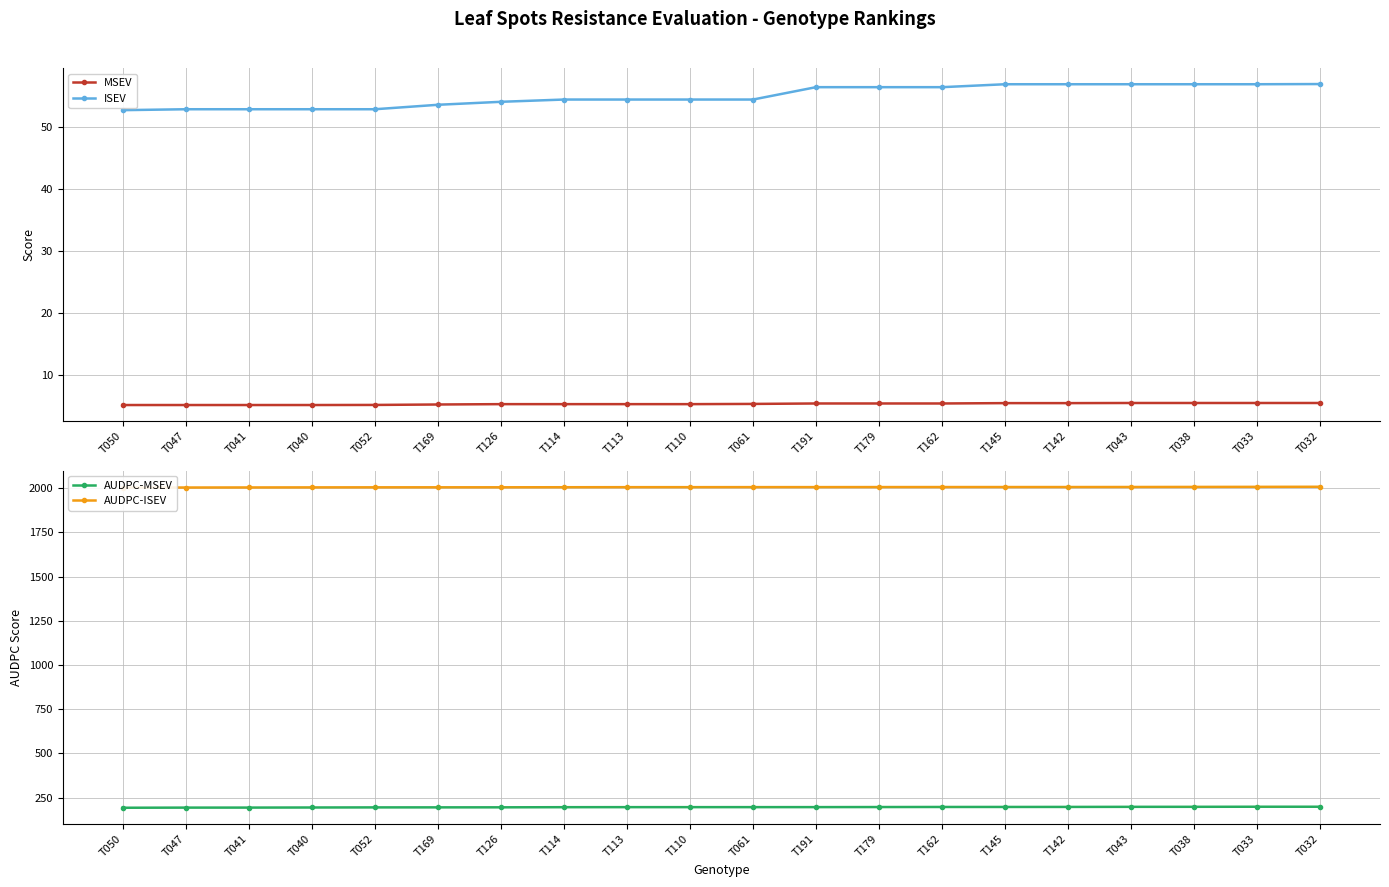

Reading left to right, extract all data points from this chart.

MSEV: T050=5.2	T047=5.2	T041=5.2	T040=5.2	T052=5.2	T169=5.3	T126=5.4	T114=5.4	T113=5.4	T110=5.4	T061=5.4	T191=5.5	T179=5.5	T162=5.5	T145=5.5	T142=5.5	T043=5.5	T038=5.5	T033=5.5	T032=5.5
ISEV: T050=52.7	T047=52.9	T041=52.9	T040=52.9	T052=52.9	T169=53.6	T126=54.1	T114=54.4	T113=54.4	T110=54.4	T061=54.4	T191=56.4	T179=56.4	T162=56.4	T145=56.9	T142=56.9	T043=56.9	T038=56.9	T033=56.9	T032=56.9
AUDPC-MSEV: T050=193.2	T047=193.9	T041=194.0	T040=194.6	T052=195.2	T169=195.3	T126=195.6	T114=196.3	T113=196.6	T110=196.6	T061=196.6	T191=196.8	T179=197.2	T162=197.6	T145=197.7	T142=197.9	T043=198.4	T038=198.5	T033=198.9	T032=198.9
AUDPC-ISEV: T050=2003.4	T047=2003.7	T041=2004.1	T040=2004.5	T052=2004.8	T169=2004.9	T126=2005.0	T114=2005.3	T113=2005.7	T110=2005.7	T061=2005.9	T191=2006.0	T179=2006.2	T162=2006.3	T145=2006.4	T142=2006.4	T043=2006.6	T038=2007.0	T033=2007.5	T032=2007.9